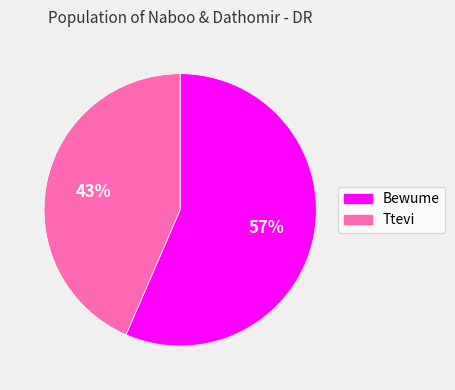

Which slice is the largest?

Bewume